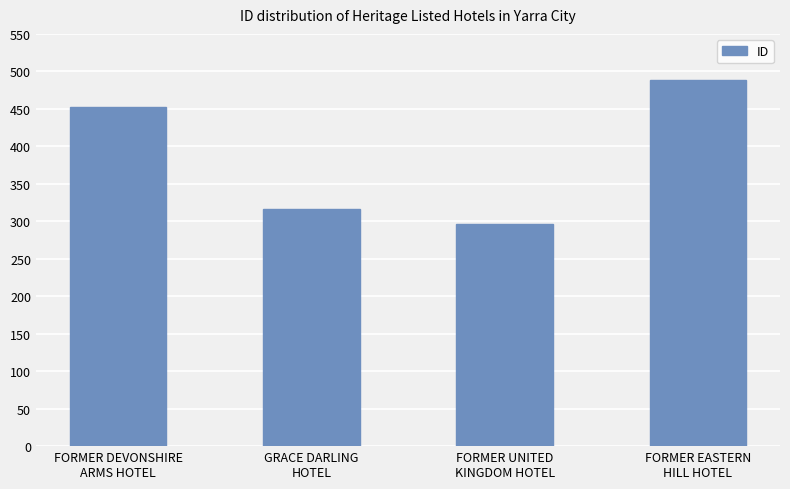

List the labels in order of value, largest first.

FORMER EASTERN
HILL HOTEL, FORMER DEVONSHIRE
ARMS HOTEL, GRACE DARLING
HOTEL, FORMER UNITED
KINGDOM HOTEL